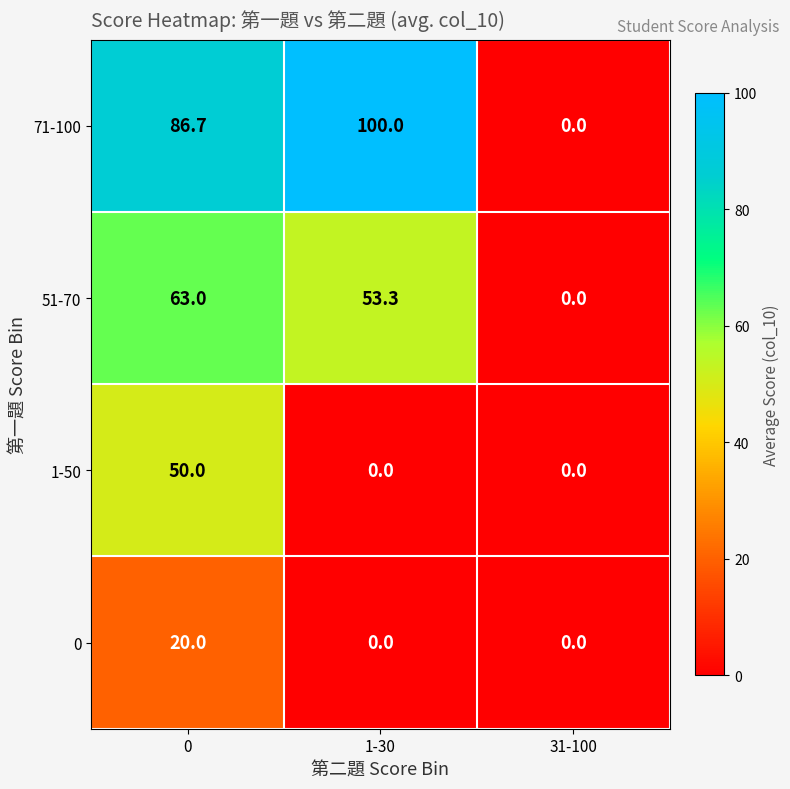

Reading right to left, list all the values displayed in this chart.

71-100: 31-100=0.0	1-30=100.0	0=86.7
51-70: 31-100=0.0	1-30=53.3	0=63.0
1-50: 31-100=0.0	1-30=0.0	0=50.0
0: 31-100=0.0	1-30=0.0	0=20.0